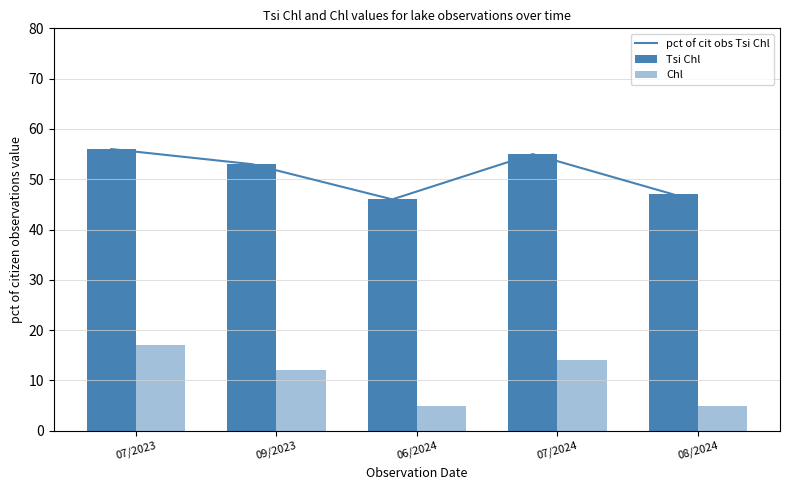

What is the highest value of the Chl series?

17